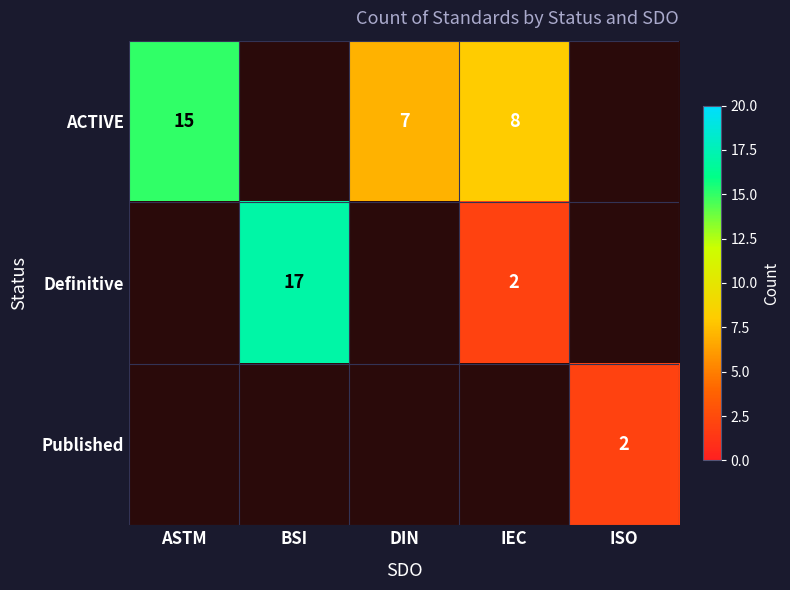

Which label corresponds to the largest value in the chart?

BSI